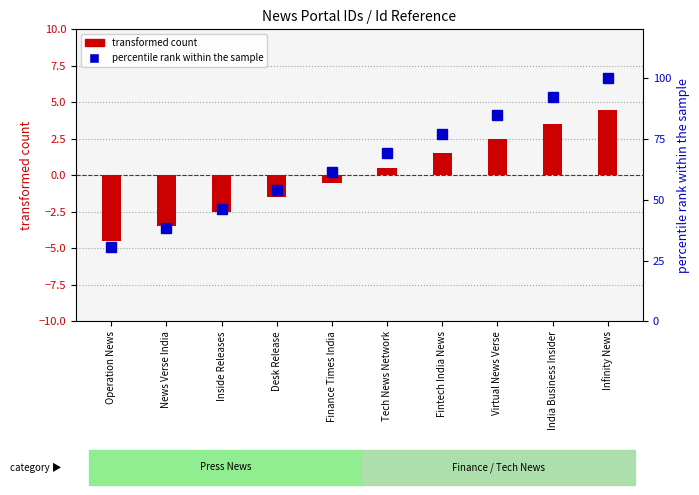

Does the chart contain stacked bars?

No